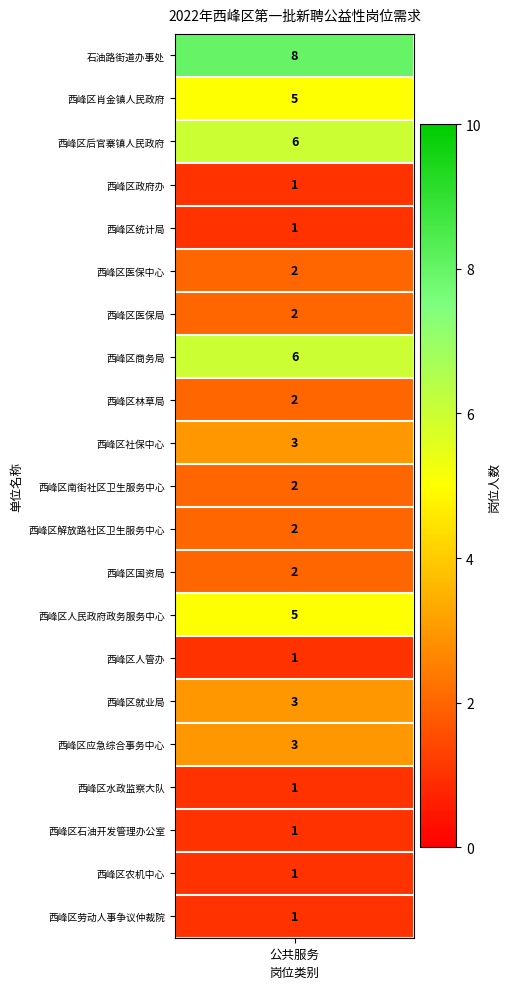

What is the sum of all values?

58